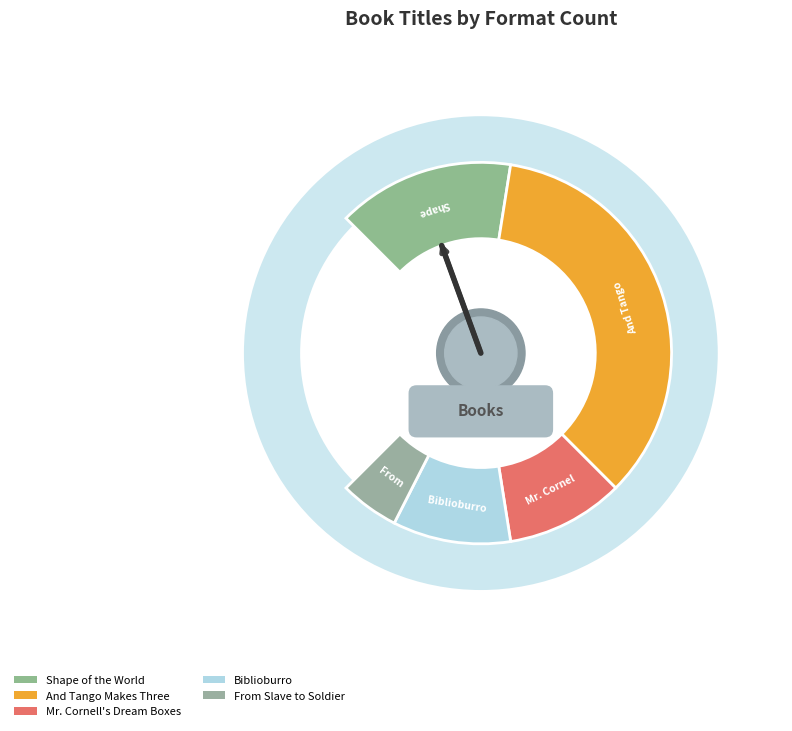

What percentage is the From Slave to Soldier slice, to the nearest percent?

7%